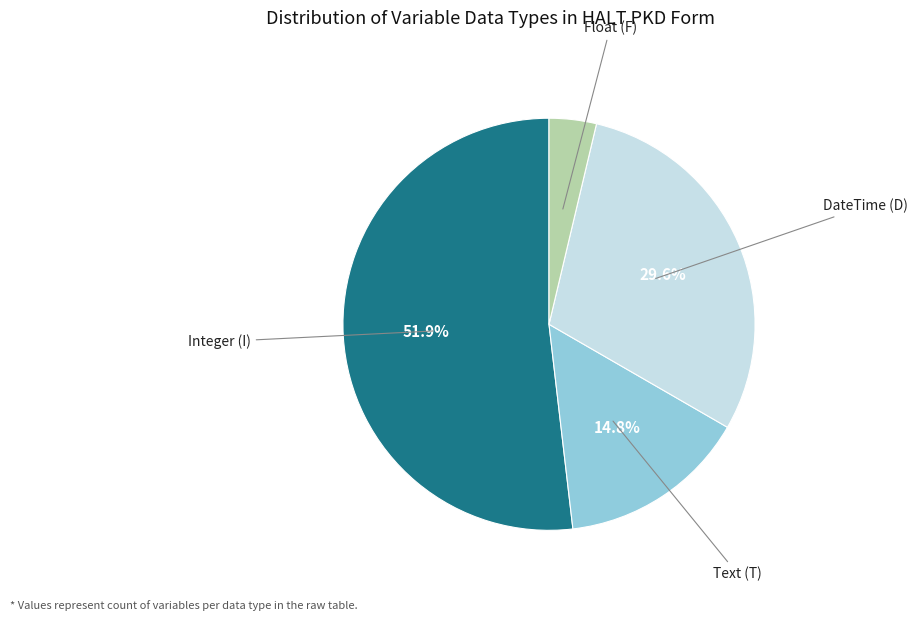

What is the largest slice in the pie chart?

Integer (I)